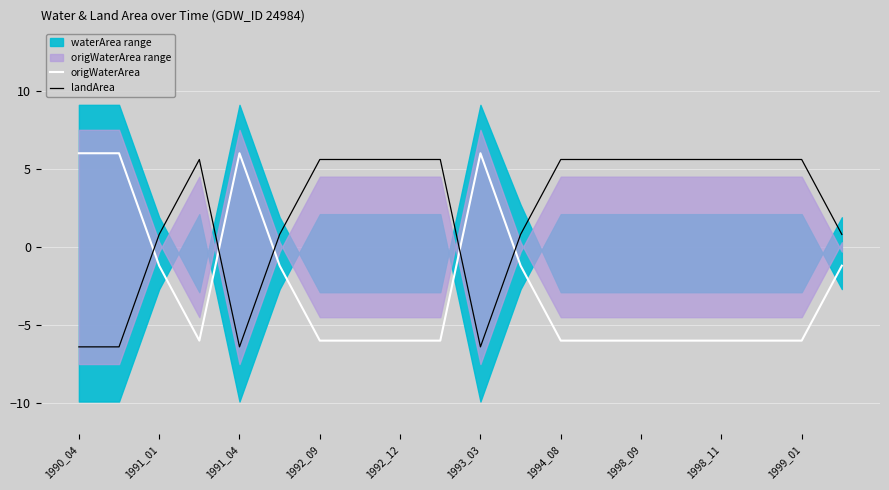

At how many categories does at least one series exceed -1?

20